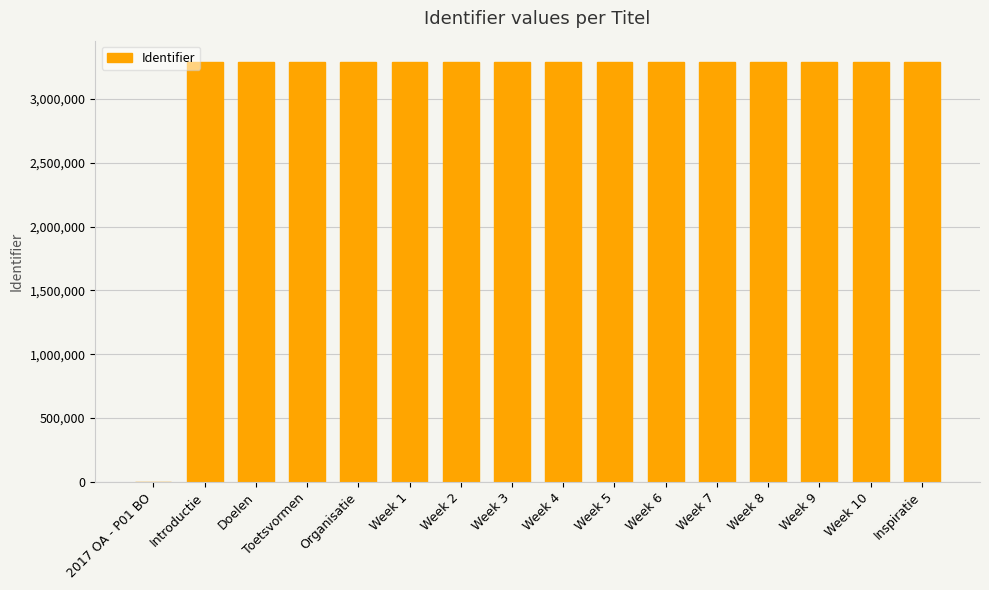

What is the difference between the values at Week 7 and Week 4?

12